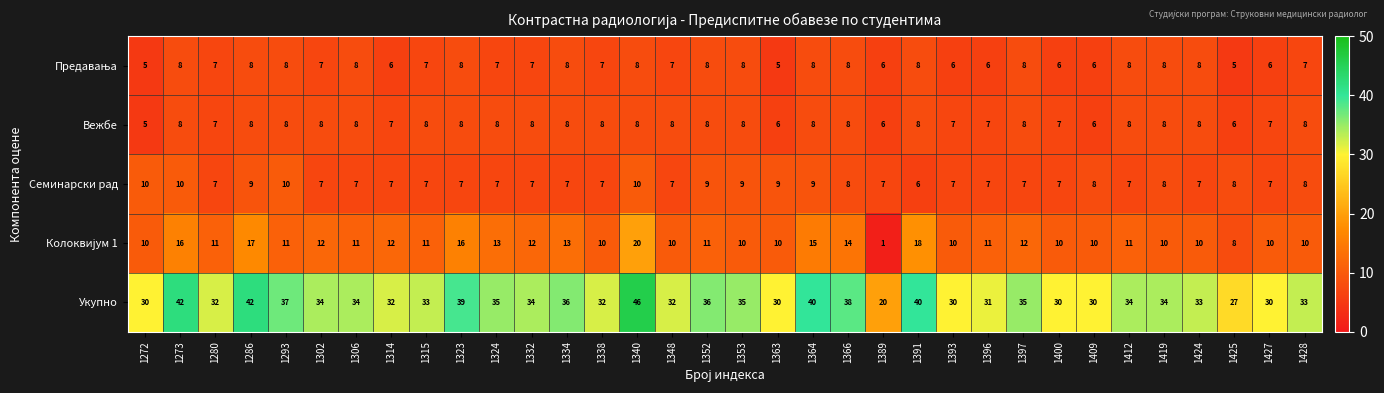

Is it true that Вежбе equals 8 at 1353?

True